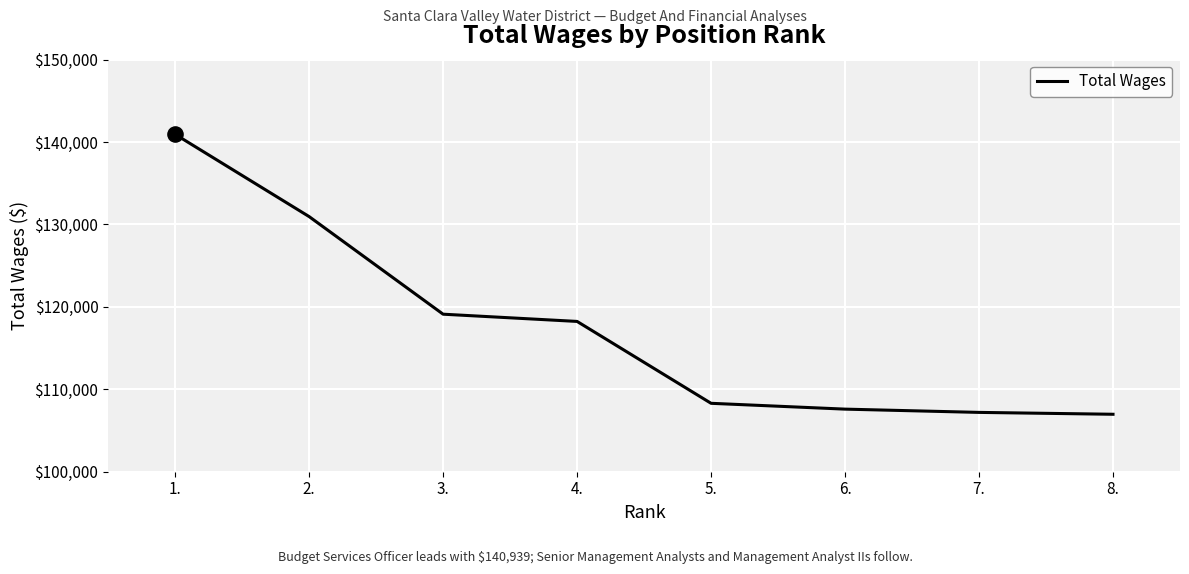

Which has a higher value, 2. or 1.?

1.